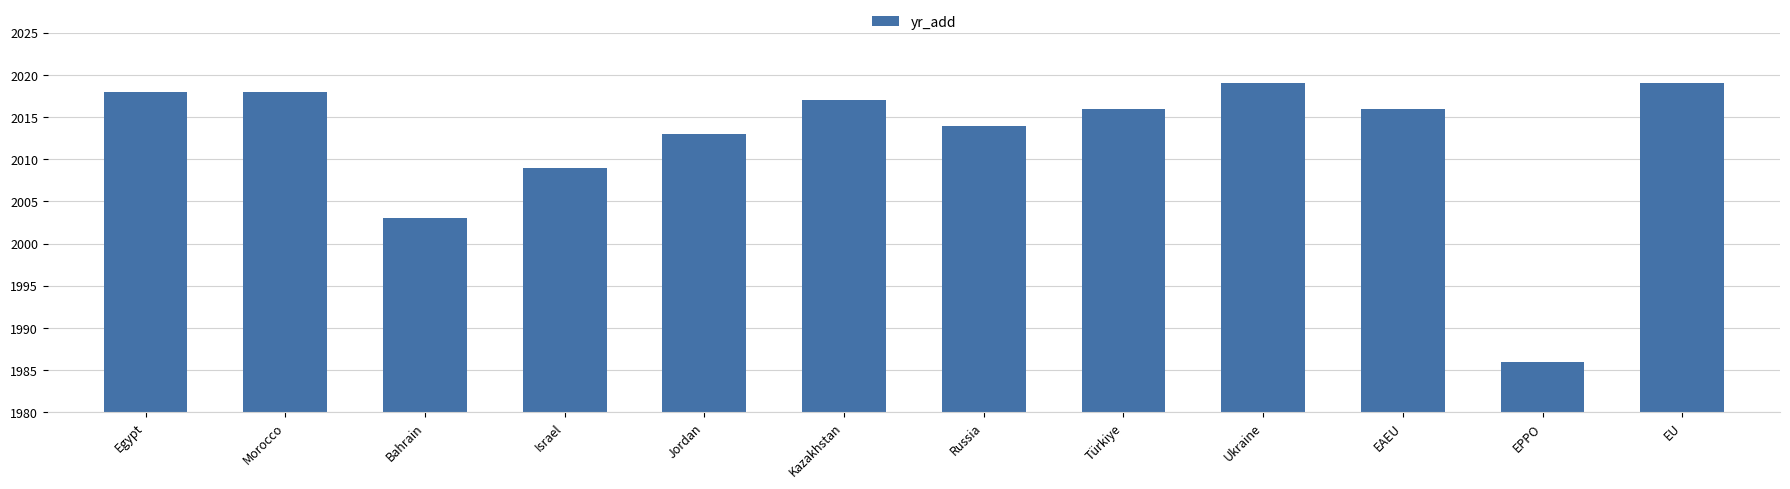

What is the difference between the values at Bahrain and EPPO?

17